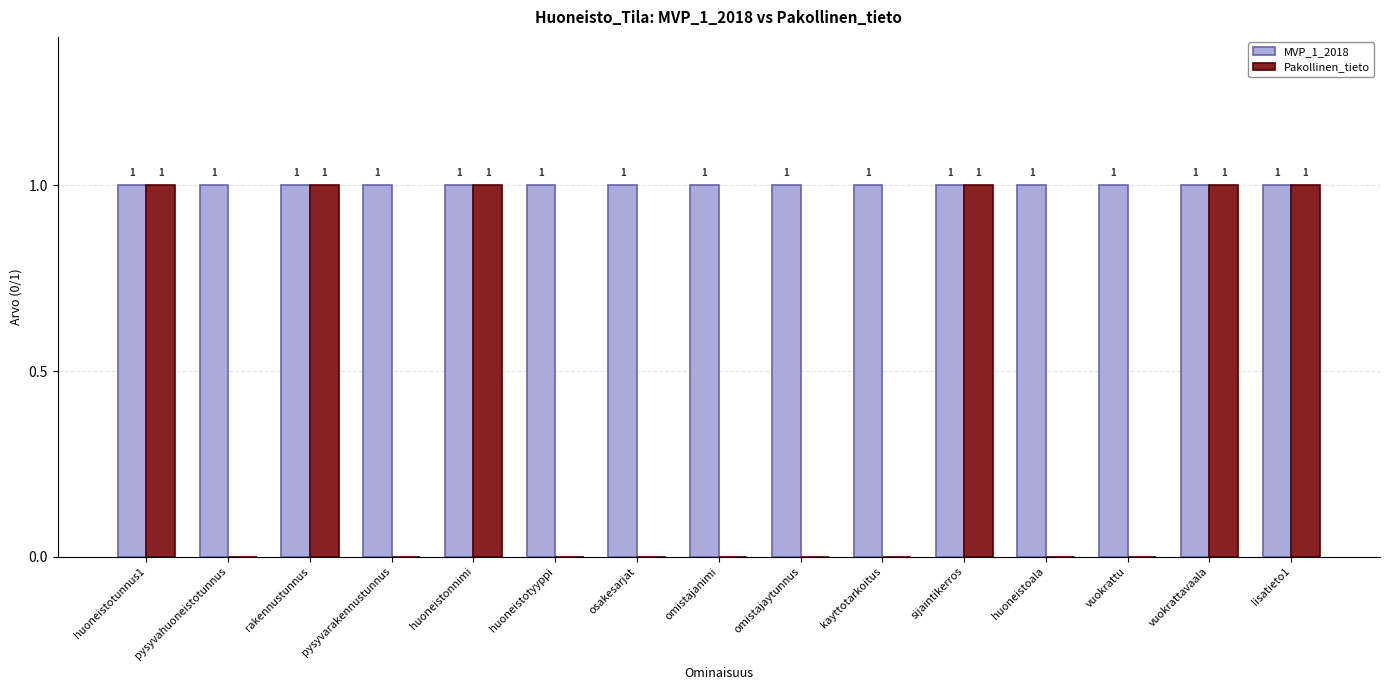

Reading left to right, what are all the values shown in this chart?

MVP_1_2018: 1	1	1	1	1	1	1	1	1	1	1	1	1	1	1
Pakollinen_tieto: 1	0	1	0	1	0	0	0	0	0	1	0	0	1	1